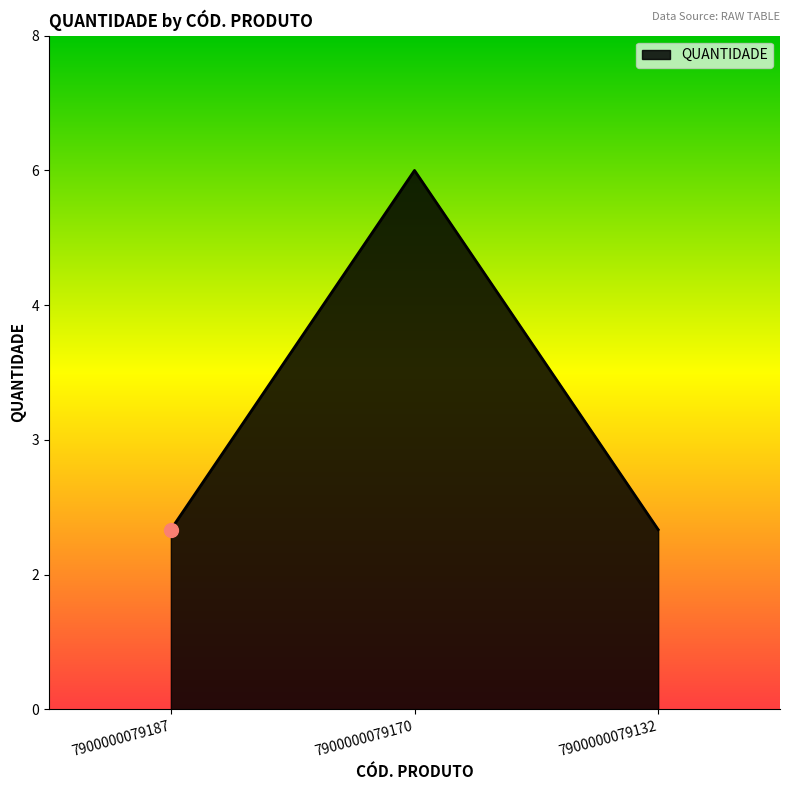

Count the values in the range 2 to 6.

3